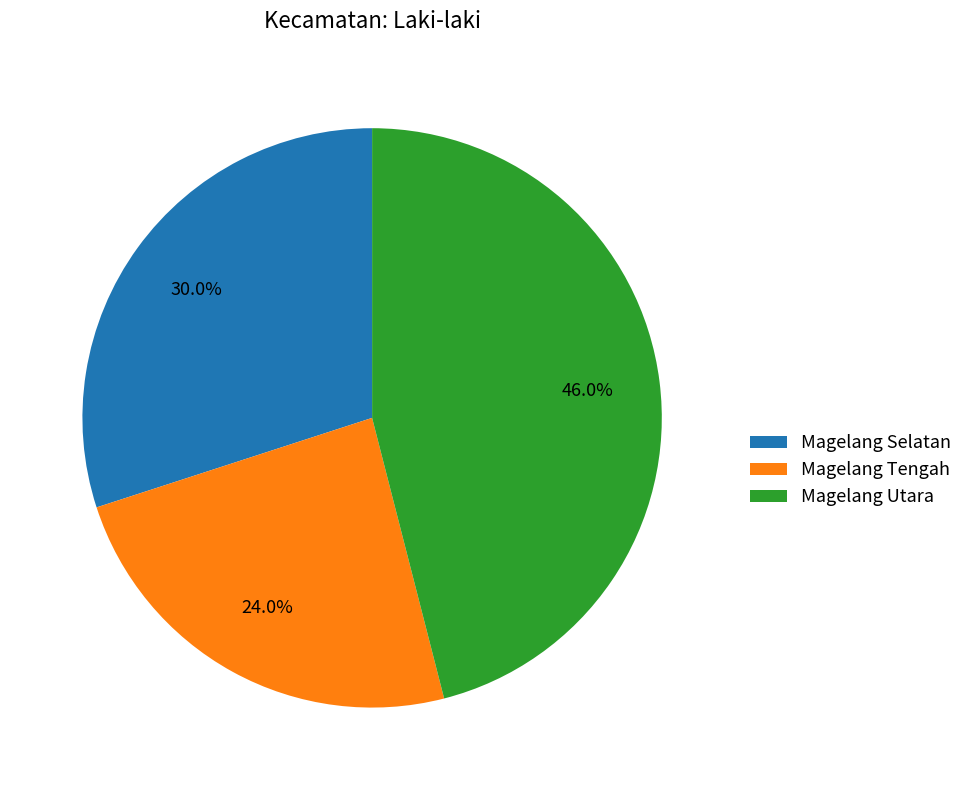

Combined, what portion of the pie is Magelang Selatan and Magelang Tengah?

54.0%